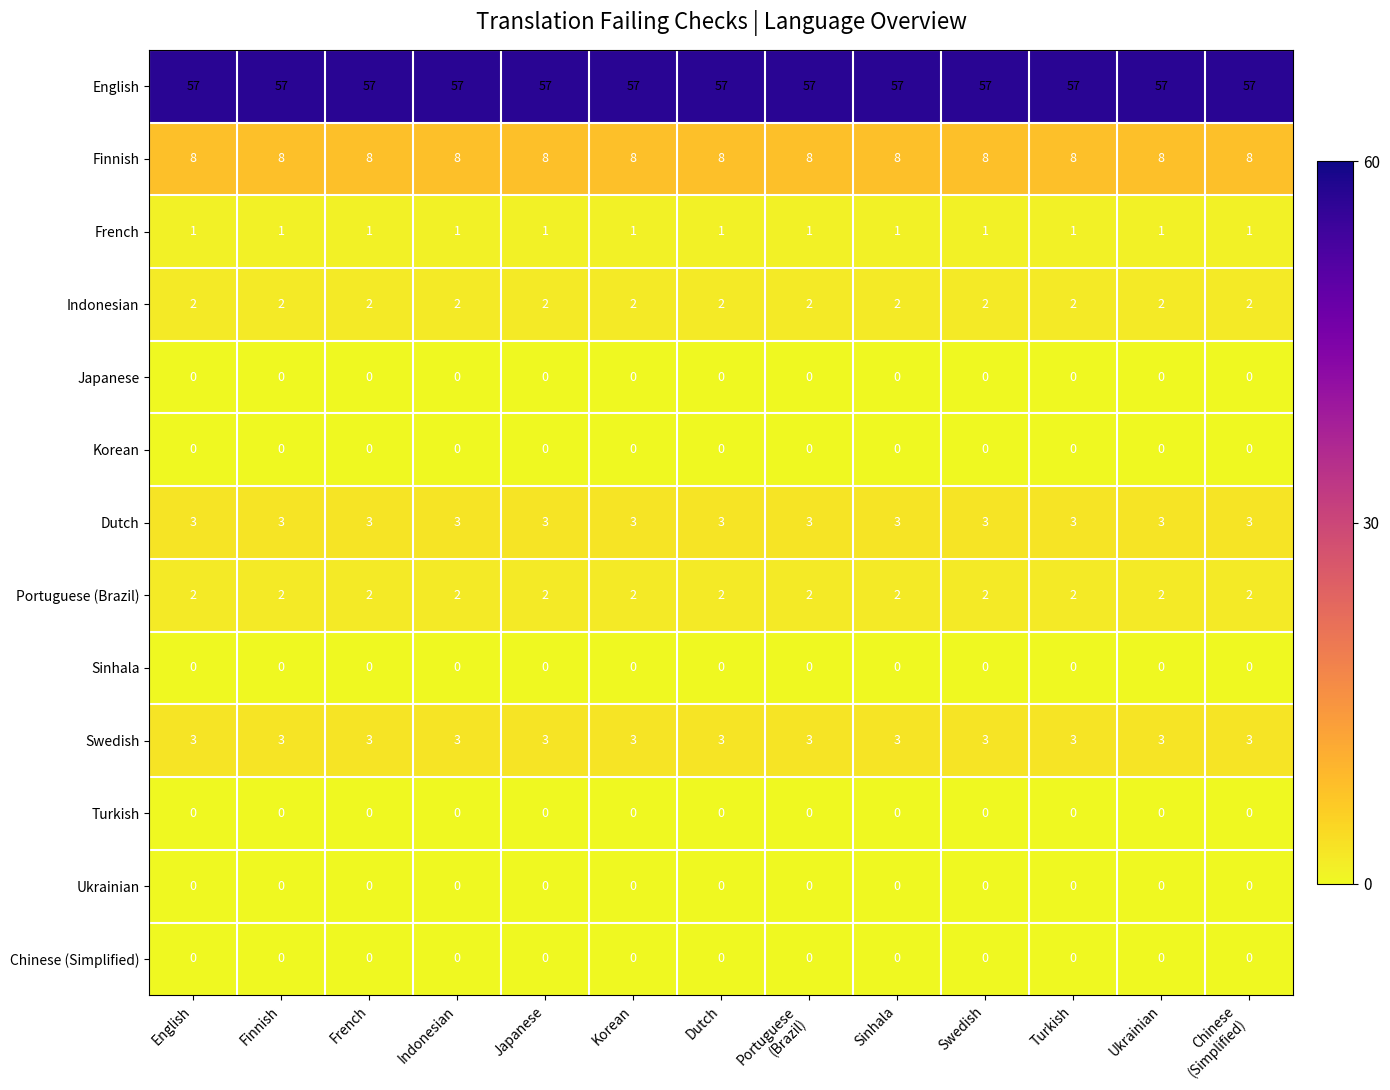

At how many categories does at least one series exceed 4?

13